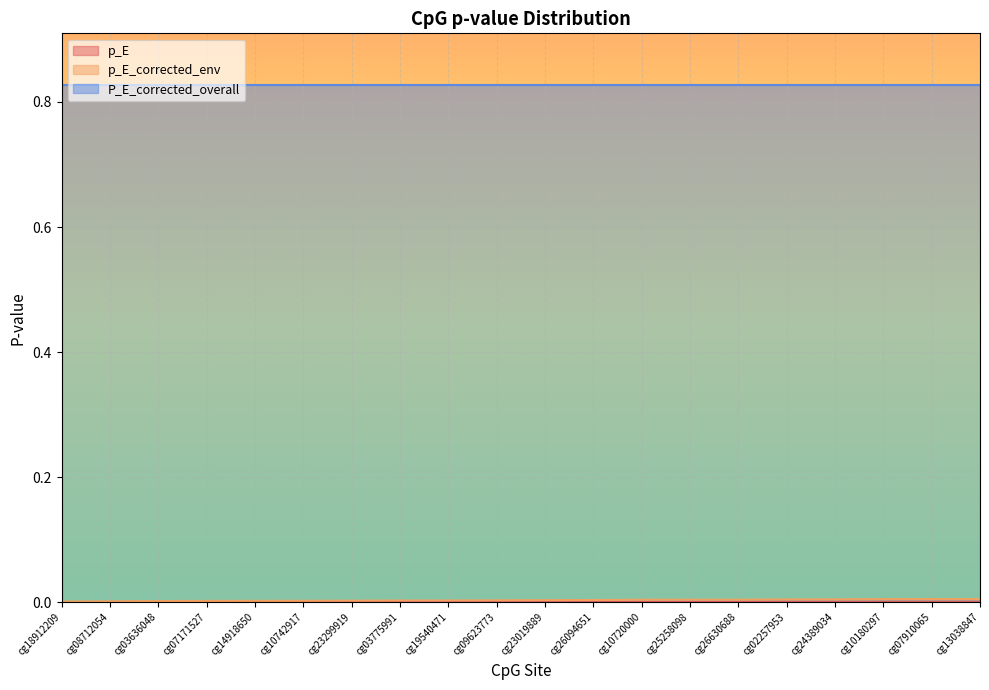

Which series has the largest total across all categories?

P_E_corrected_overall